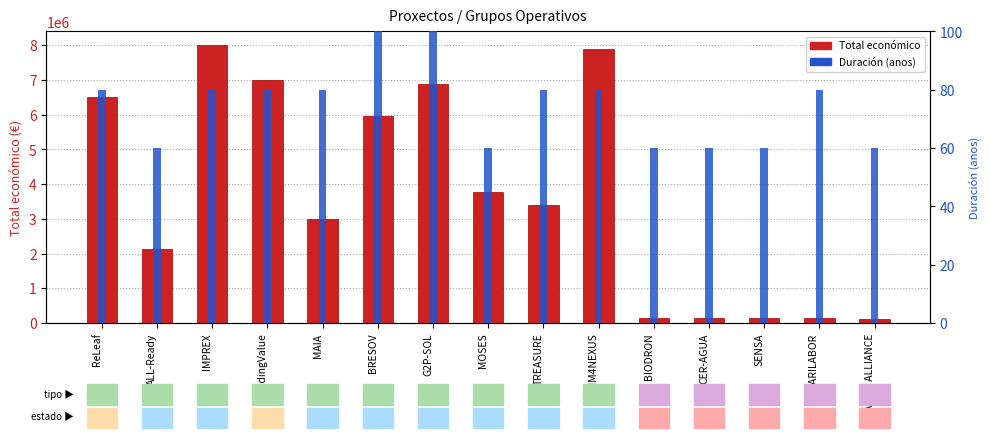

Count the number of data series in this chart.

2